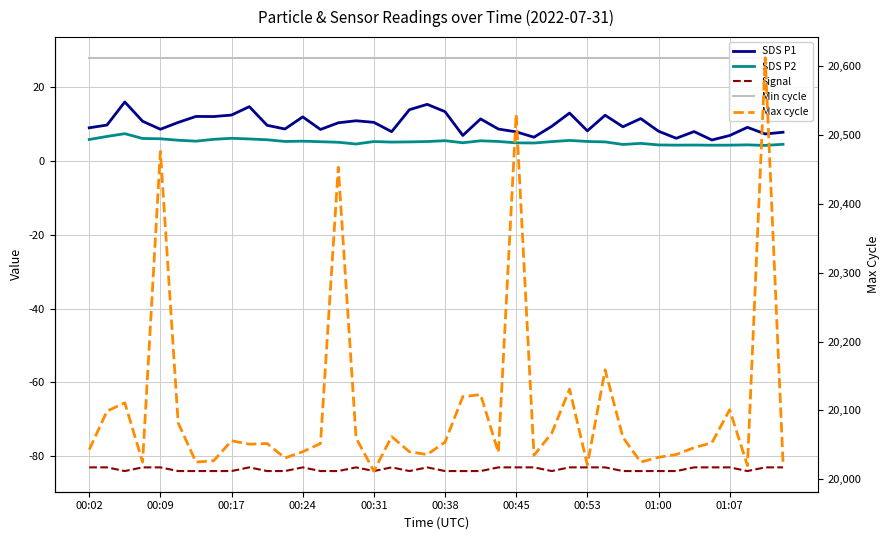

Is it true that SDS P2 equals 8.8 at 00:24?

False